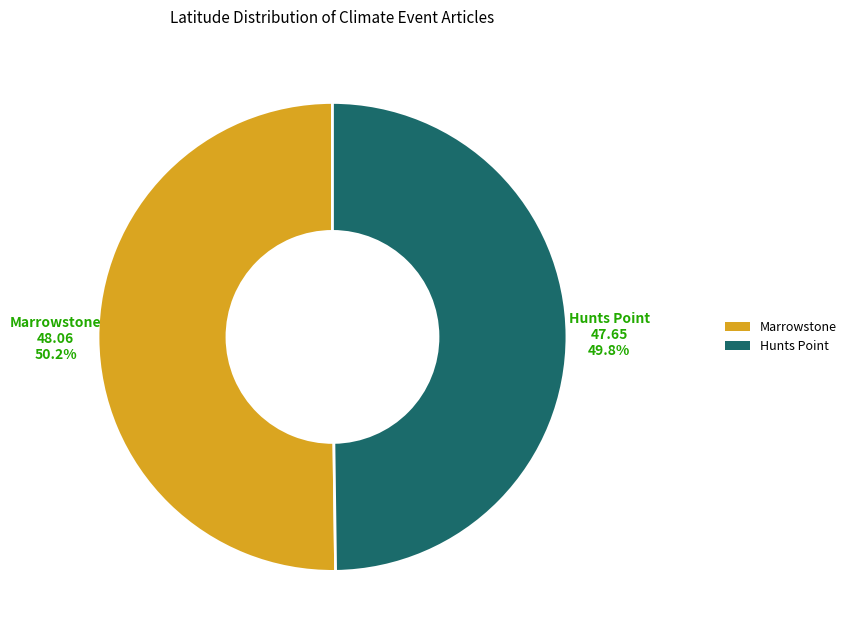

Approximately how many times larger is the value at Hunts Point compared to Marrowstone?

1.0